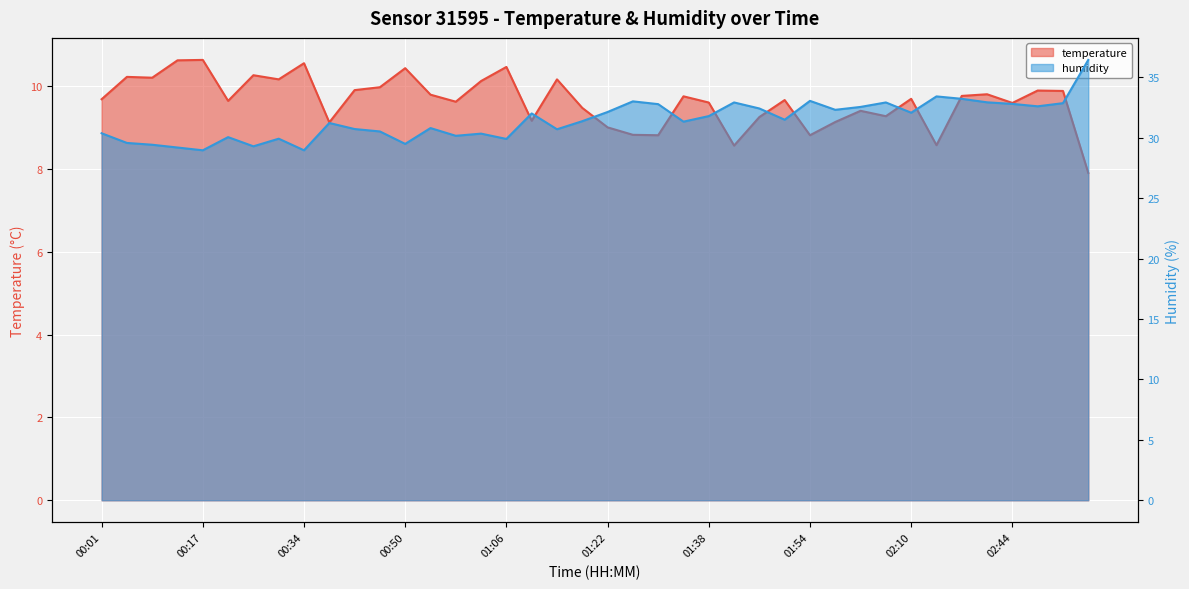

Reading left to right, what are all the values shown in this chart?

temperature: 9.7	10.2	10.2	10.6	10.6	9.7	10.3	10.2	10.6	9.1	9.9	10.0	10.4	9.8	9.6	10.1	10.5	9.2	10.2	9.5	9.0	8.8	8.8	9.8	9.6	8.6	9.3	9.7	8.8	9.1	9.4	9.3	9.7	8.6	9.8	9.8	9.6	9.9	9.9	7.9
humidity: 30.4	29.6	29.4	29.2	29.0	30.1	29.3	29.9	29.0	31.2	30.7	30.5	29.5	30.8	30.2	30.3	29.9	32.0	30.7	31.4	32.1	33.0	32.8	31.3	31.8	32.9	32.4	31.5	33.0	32.3	32.5	32.9	32.1	33.4	33.2	32.9	32.8	32.6	32.9	36.4